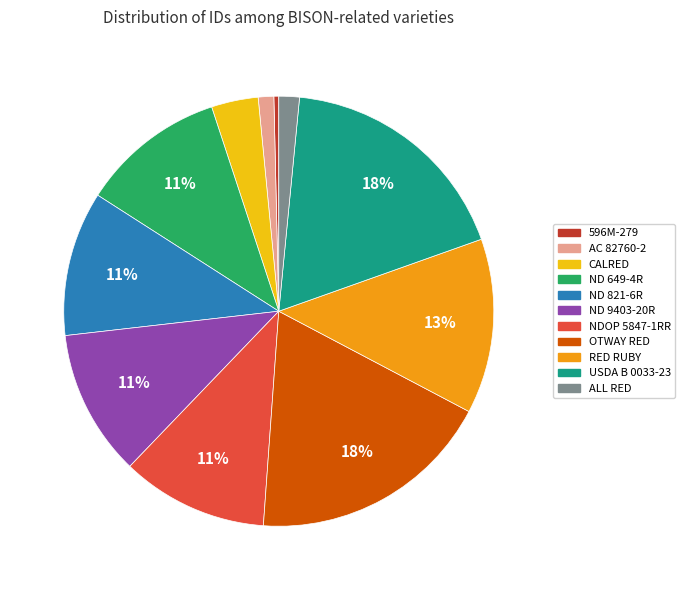

What is the smallest slice in the pie chart?

596M-279